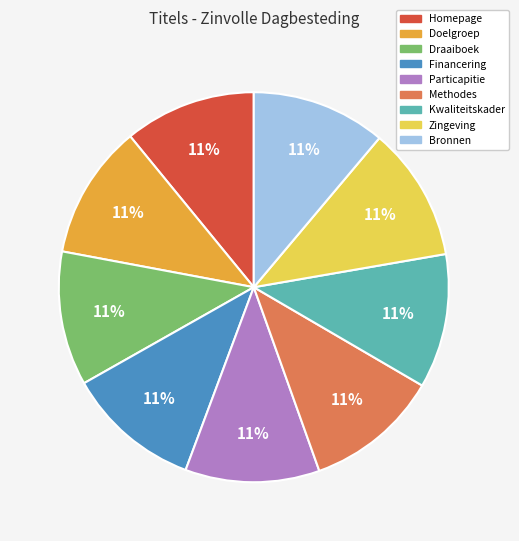

To the nearest percent, what is the combined percentage of Particapitie and Methodes?

22%